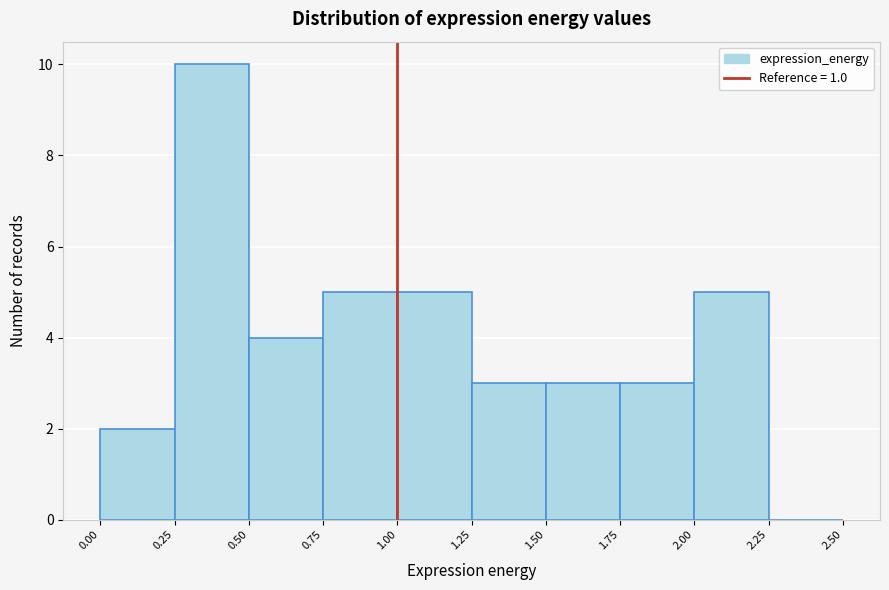

What is the height of the bar covering 1.00 to 1.25 on the x-axis? The values are not printed on the chart, so give them approximately, as read against the axis.

5